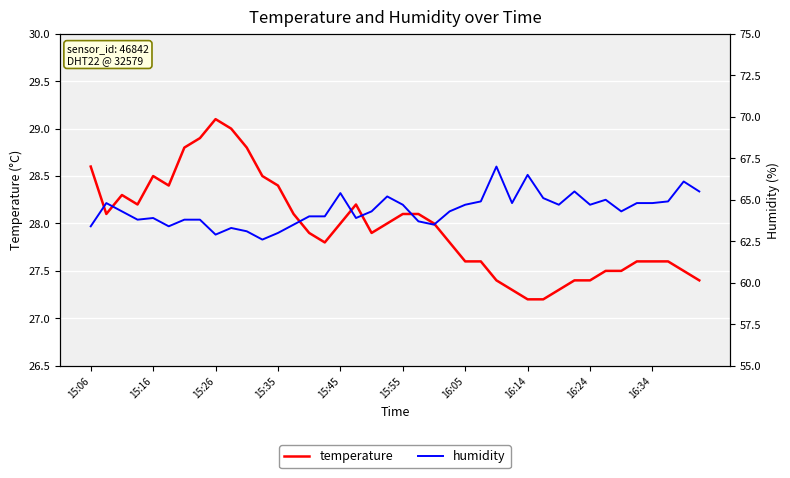

True or false: temperature and humidity intersect in this chart.

False